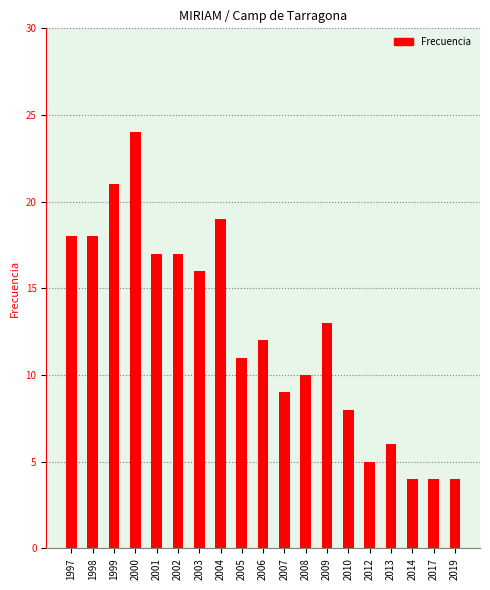

Reading left to right, what are all the values shown in this chart?

18	18	21	24	17	17	16	19	11	12	9	10	13	8	5	6	4	4	4